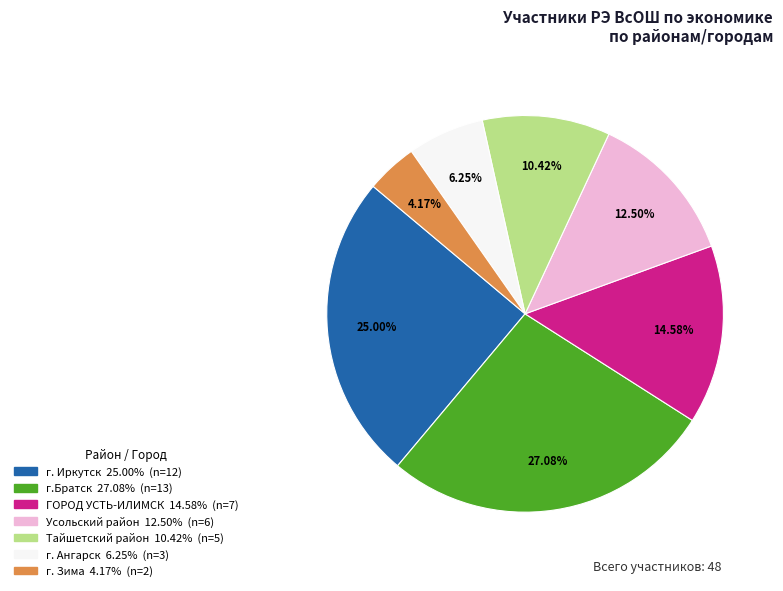

What percentage is the г. Зима slice, to the nearest percent?

4%